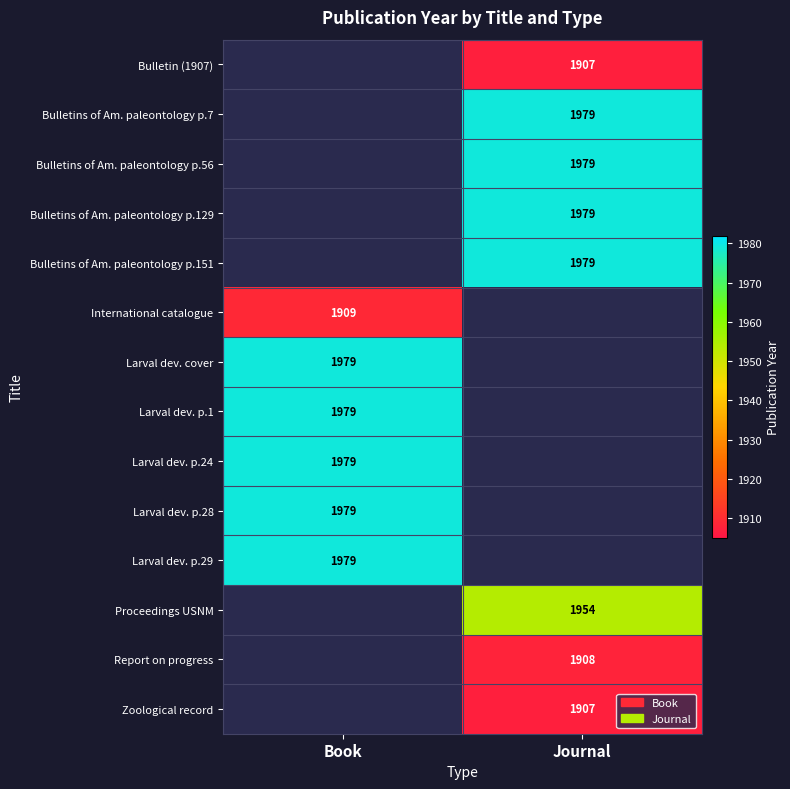

The value of Bulletin (1907) at Journal is 1907. True or false?

True